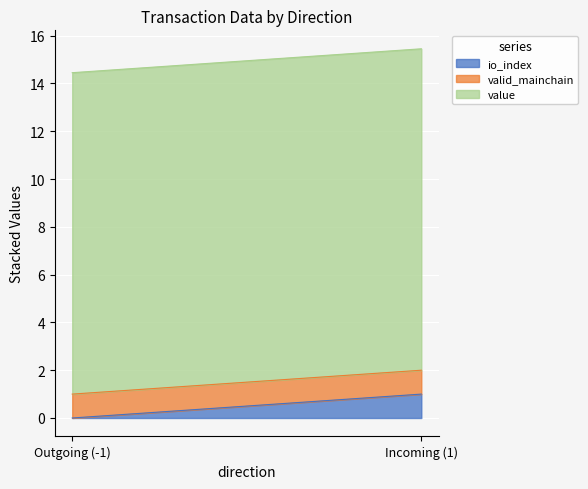

At which label does io_index reach its peak?

Incoming (1)